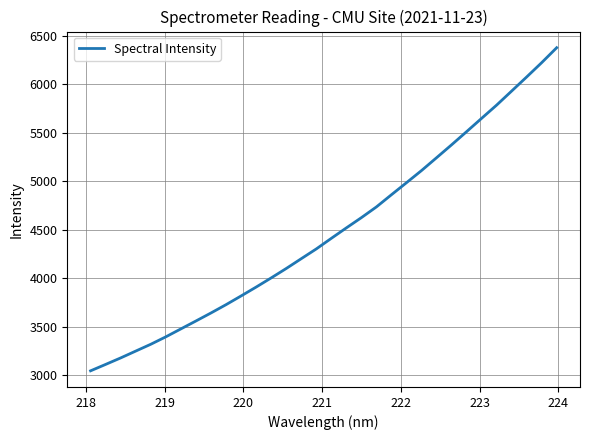

What is the difference between the maximum and minimum values?

3332.2